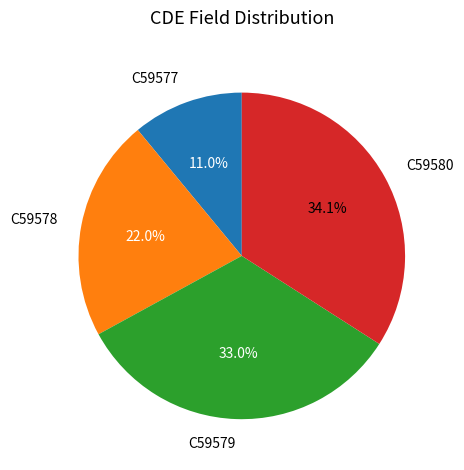

To the nearest percent, what is the difference between the C59579 and C59578 slice percentages?

11%